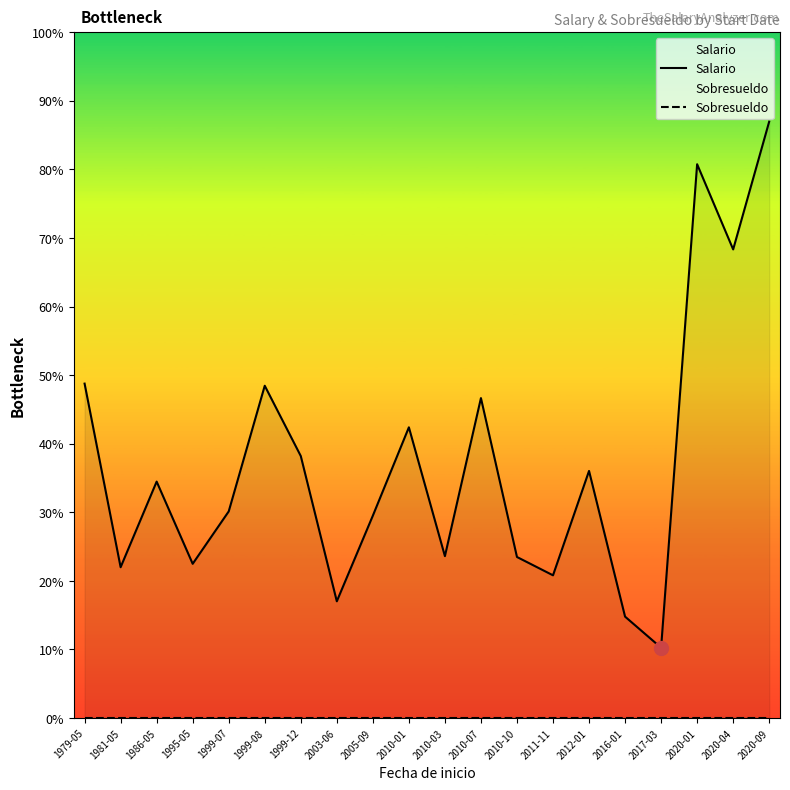

What is the maximum value for Salario?

7000